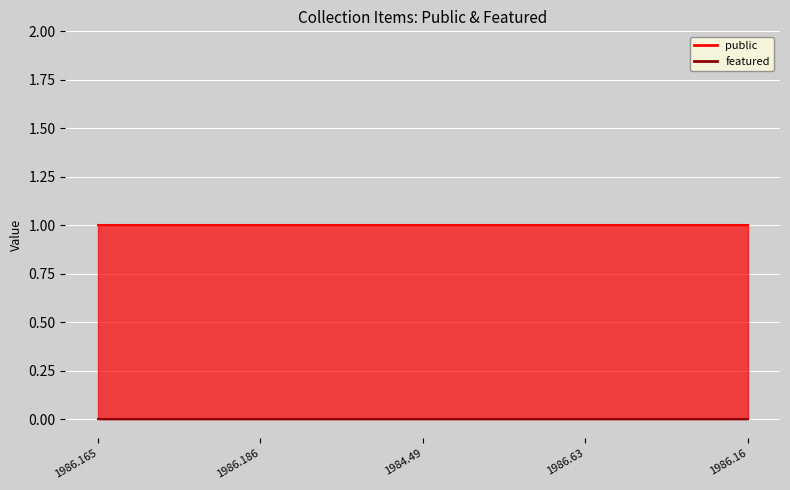

What is the lowest value of the public series?

1